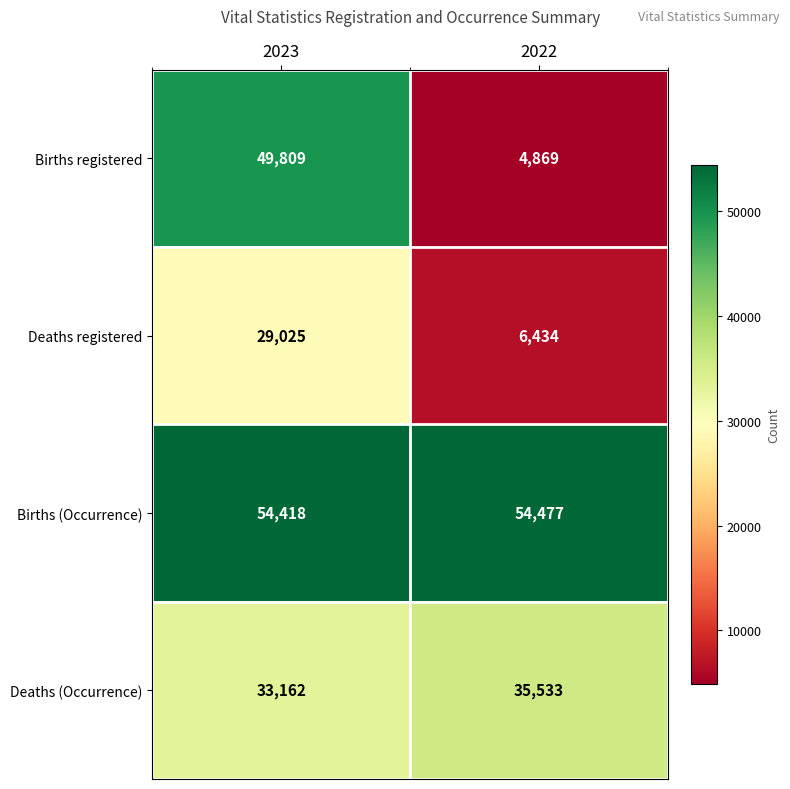

Which series has the largest range (max minus min)?

Births registered